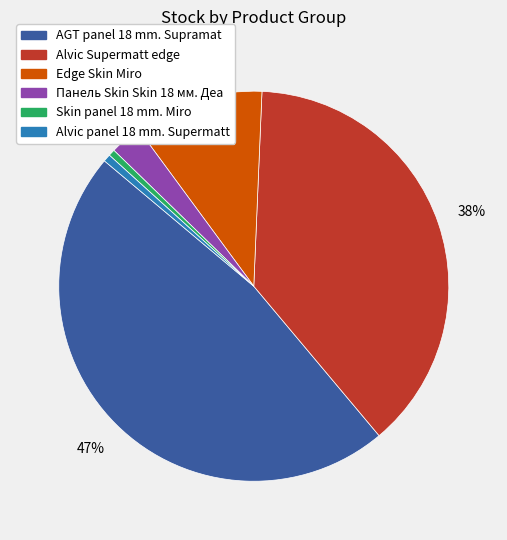

Do Alvic Supermatt edge and Skin panel 18 mm. Miro together represent more than half of the pie?

No